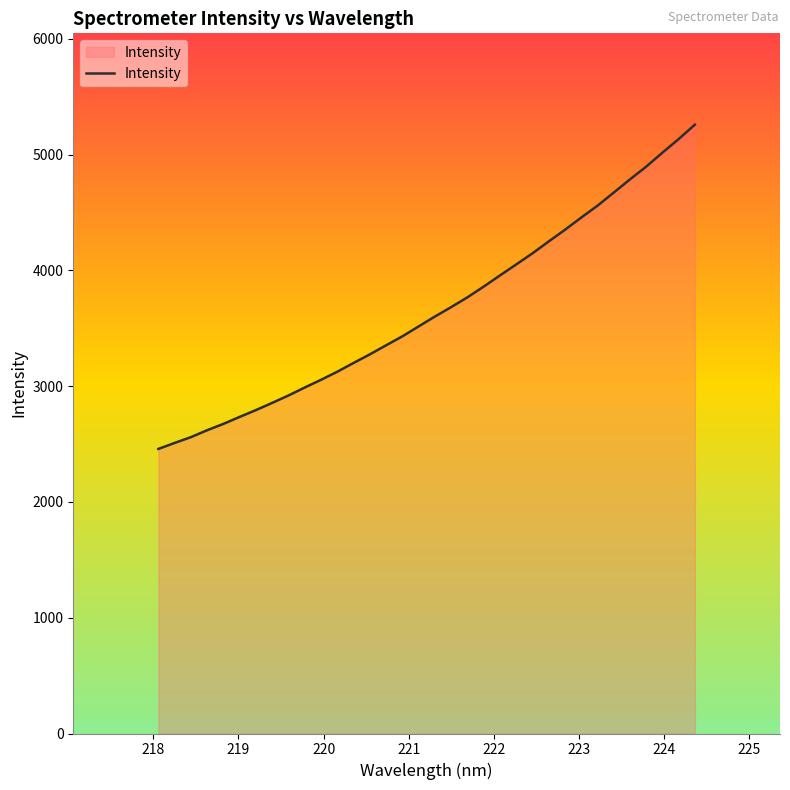

What is the smallest value displayed?

2458.0